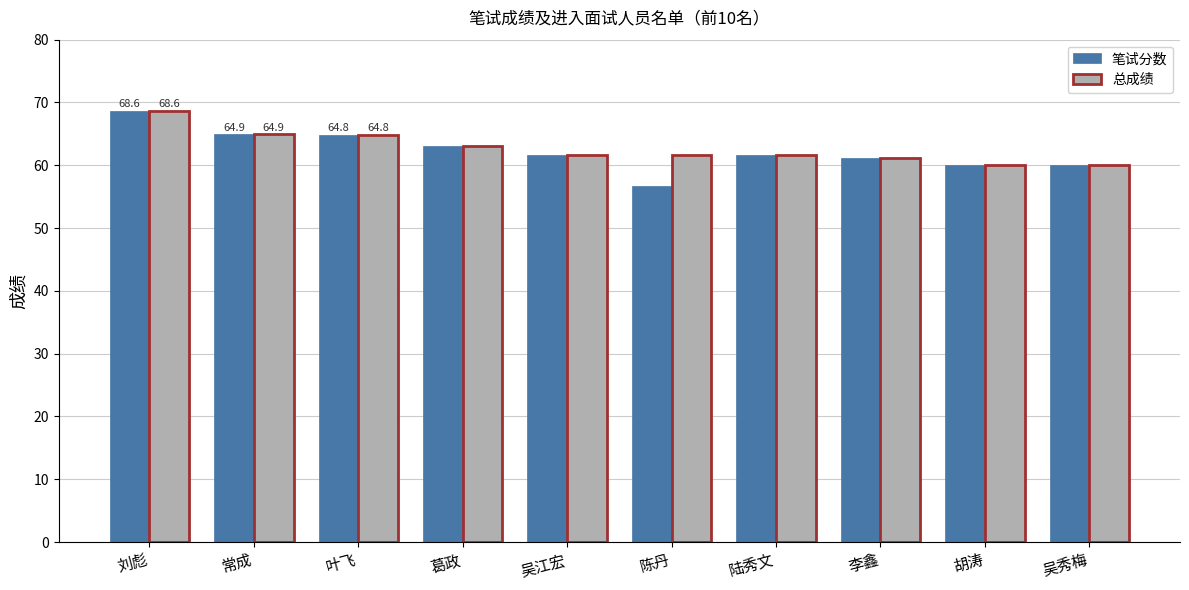

The 笔试分数 series shows 22.9 at 吴秀梅. True or false?

False